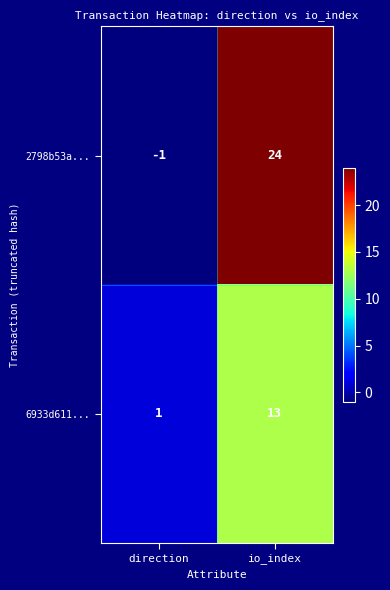

What is the total value across all series at io_index?

37